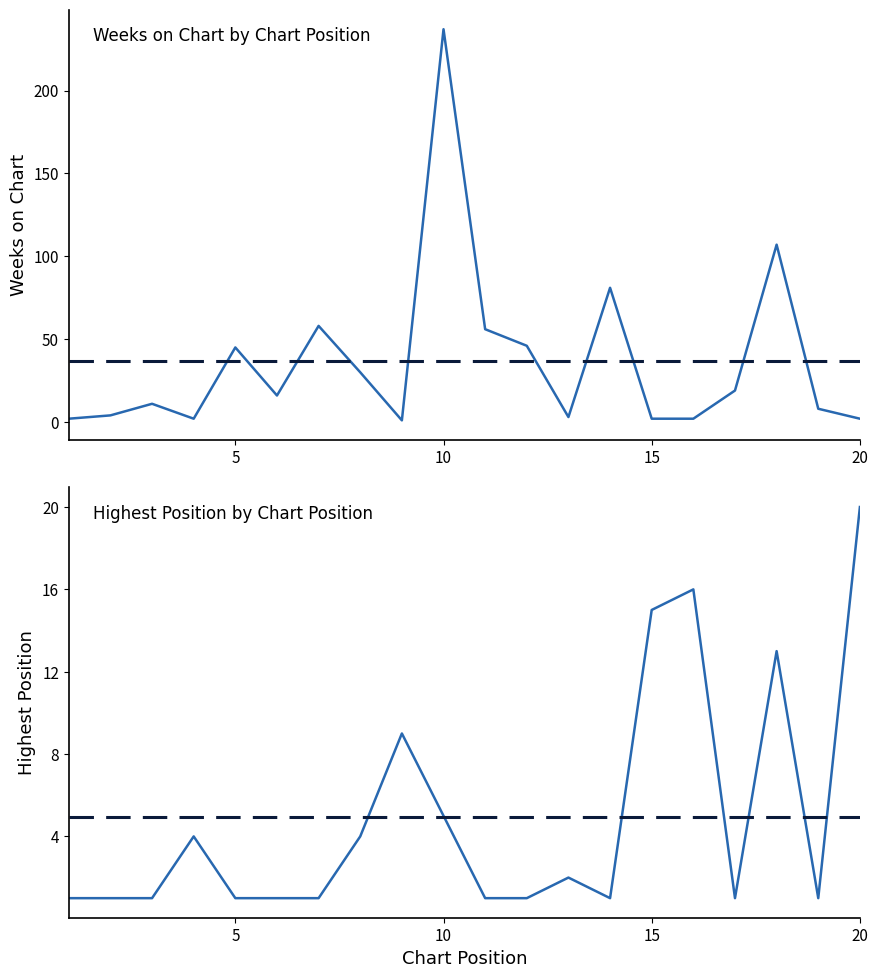

How many intersections are there between Posicion mas alta and Weeks on Chart?

7